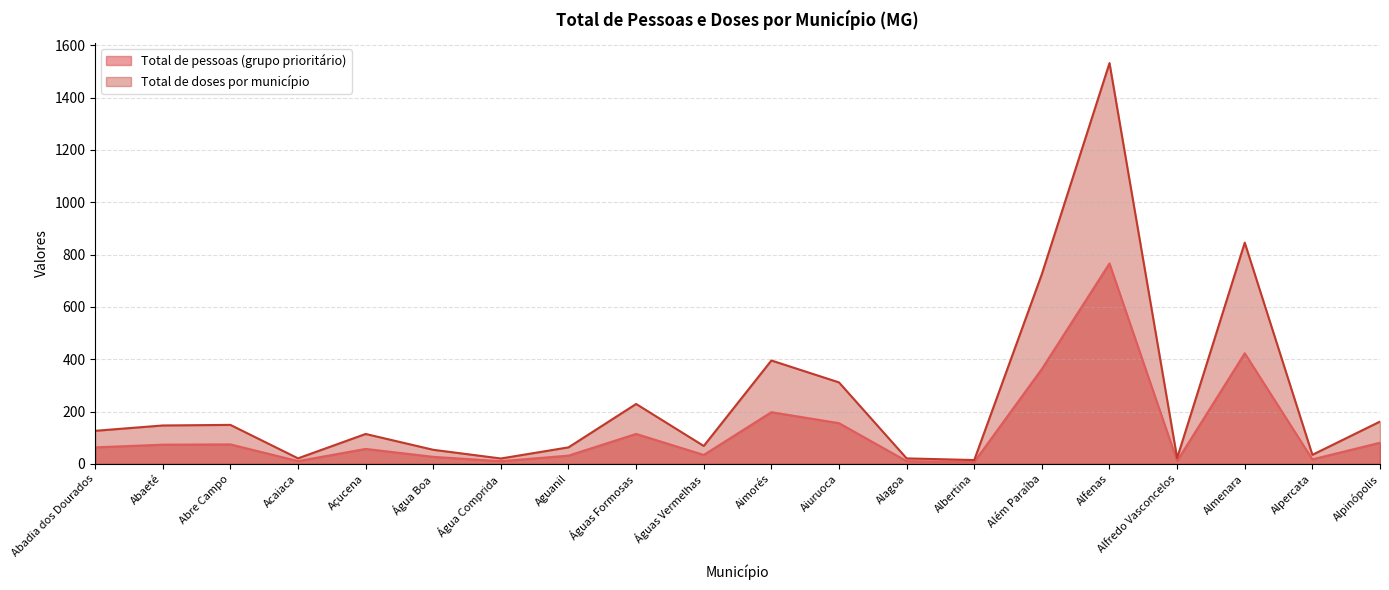

Is the value of Total de pessoas (grupo prioritário) at Água Boa greater than the value of Total de doses por município at Aimorés?

No